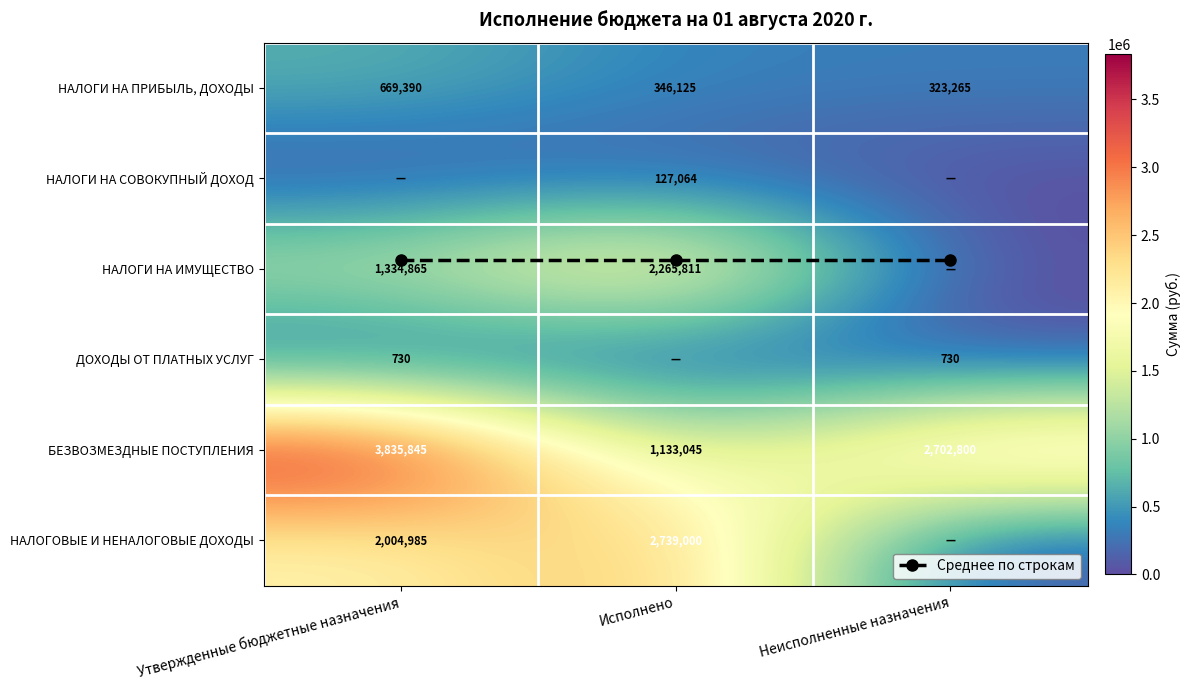

At how many categories does at least one series exceed 3194947?

1